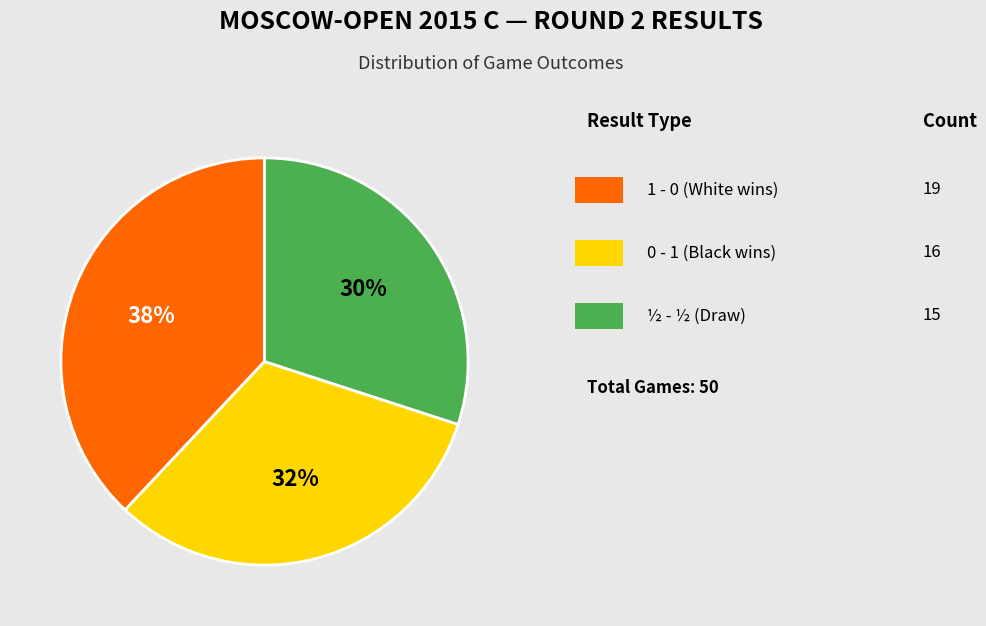

To the nearest percent, what is the difference between the largest and smallest slice percentages?

8%